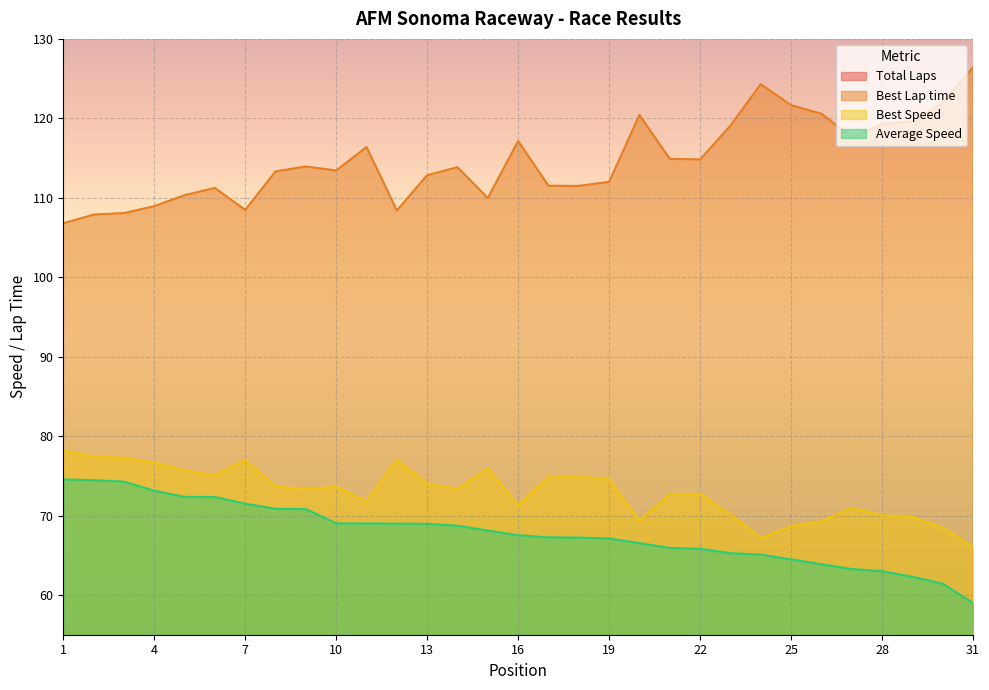

At which category does Best Lap time reach its first local peak?

6